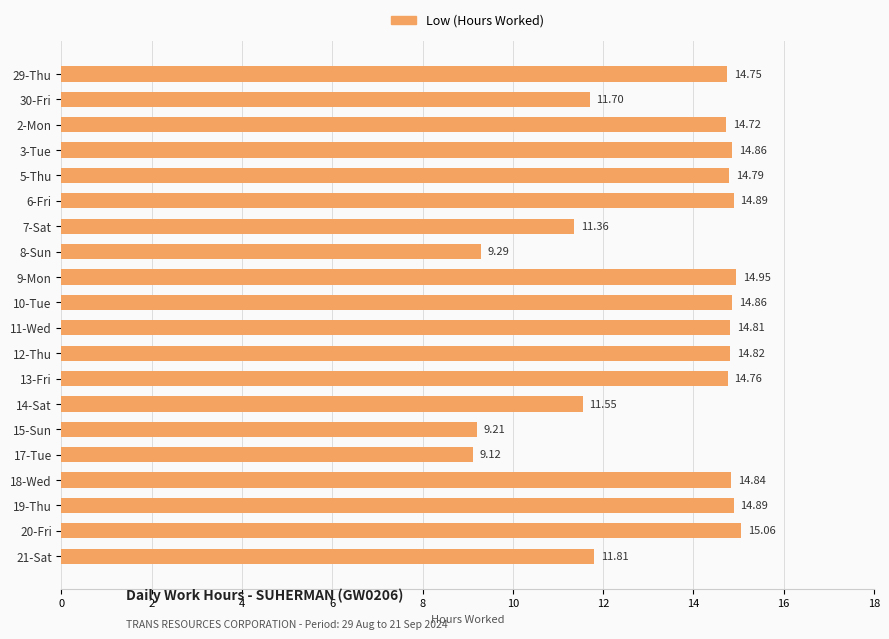

Between 11-Wed and 9-Mon, which is larger?

9-Mon